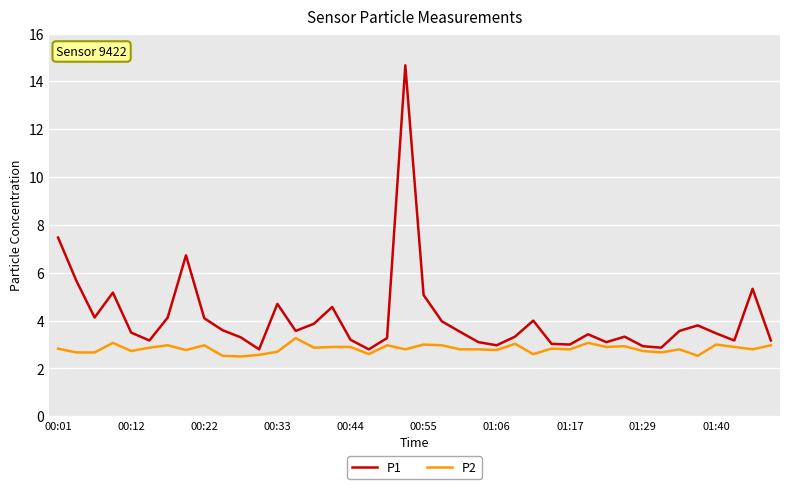

Which series has the largest total across all categories?

P1